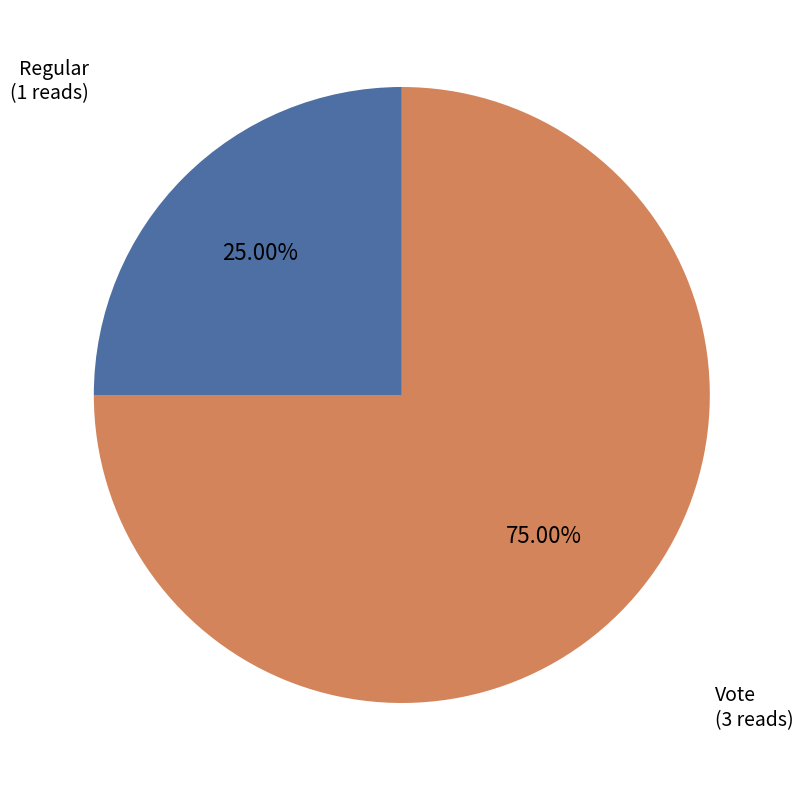

Is there any slice that represents more than half of the pie?

Yes